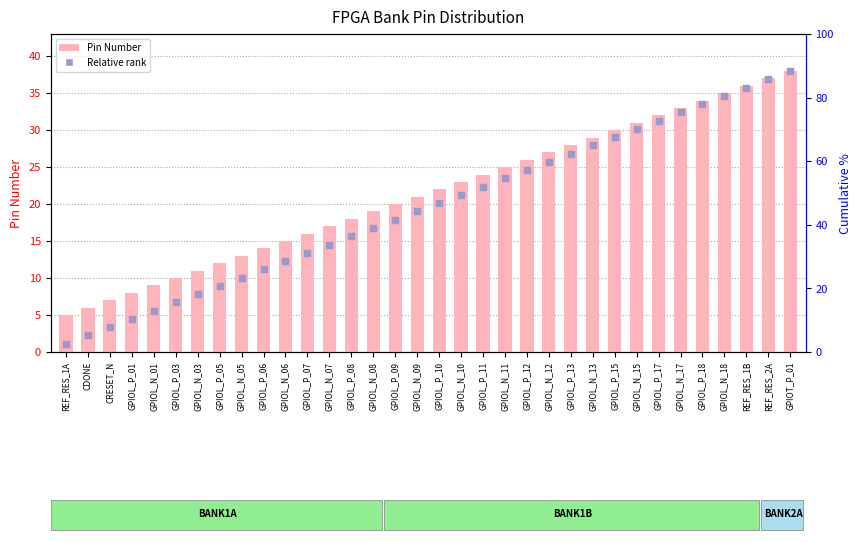

Which series reaches the maximum Y coordinate?

Pin Number (count)